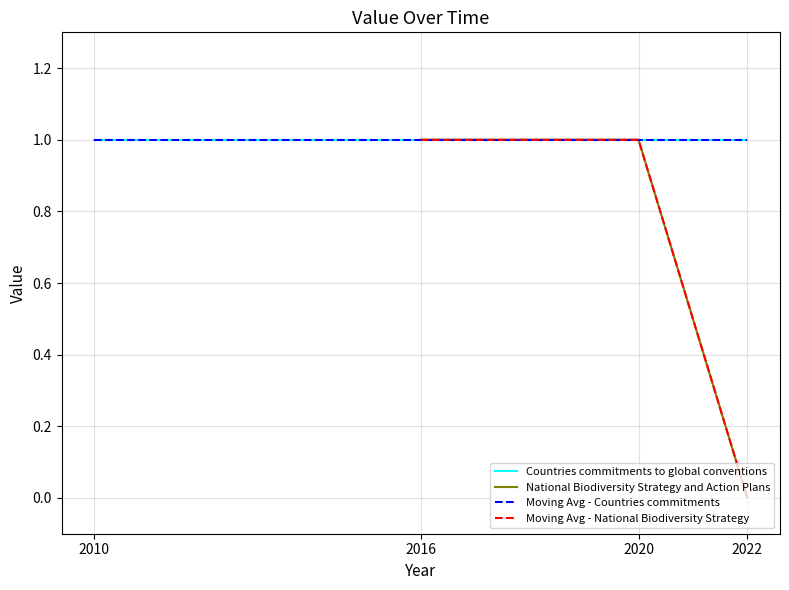

What value does the data have at 2020?

1